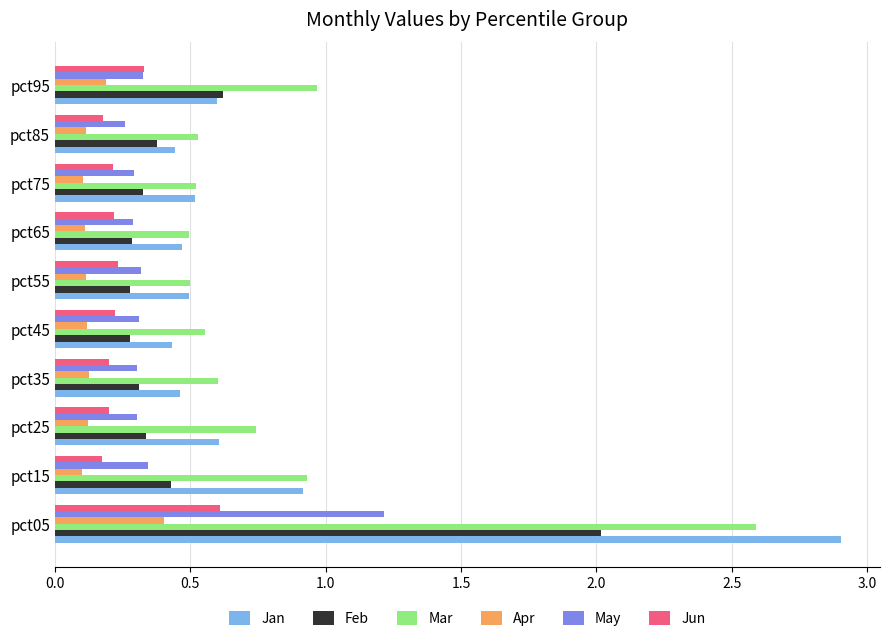

What is the difference between the maximum and minimum values in the Jan series?

2.5